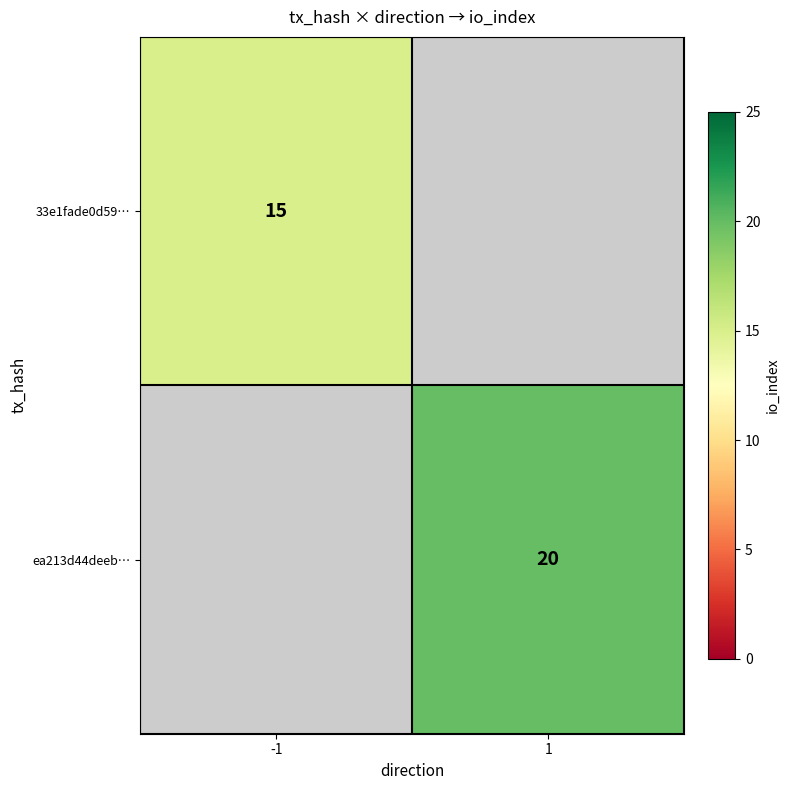

Is the value of ea213d44deeb… at 1 greater than the value of 33e1fade0d59… at -1?

Yes